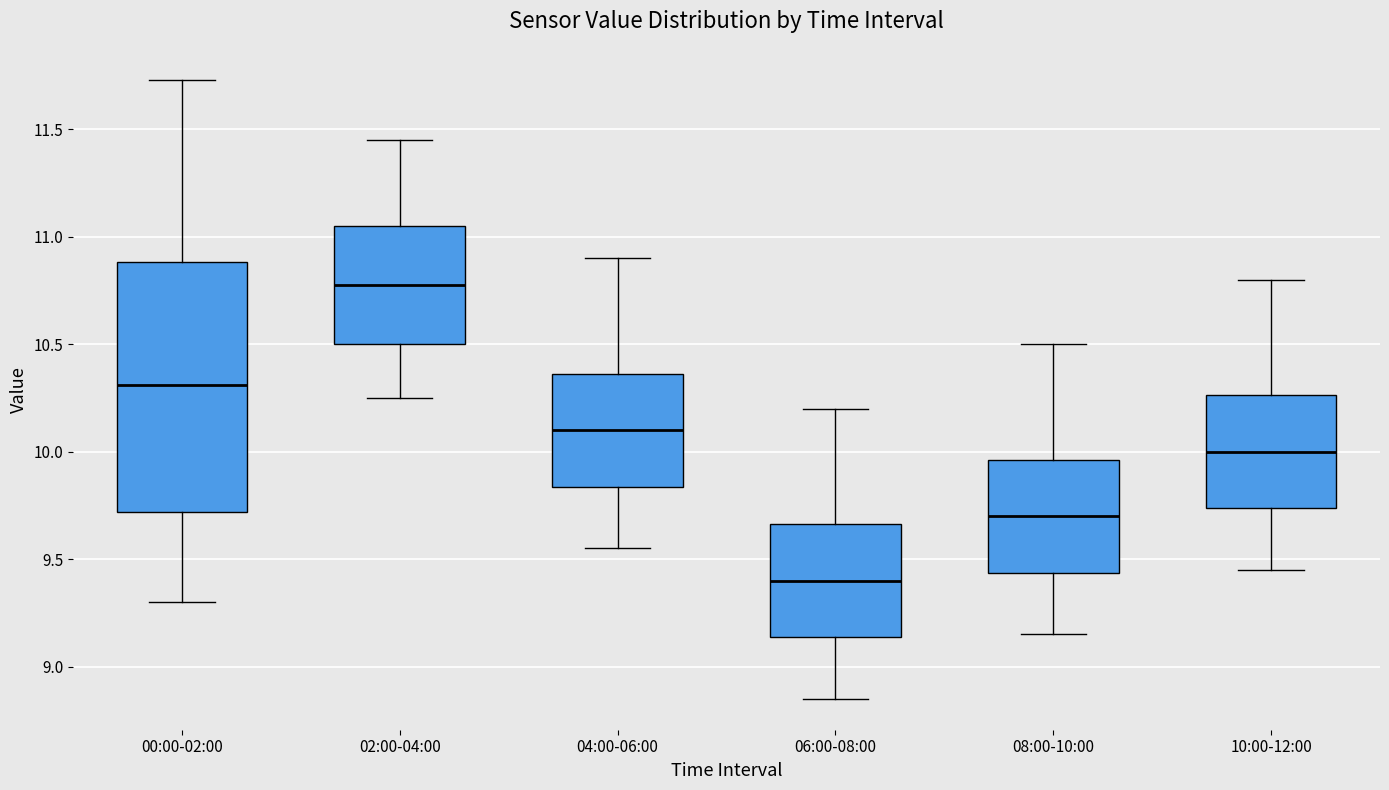

Reading left to right, read every box against the y-axis: the position of its median line, the range the box covers, and the ends of its whiskers. The values are not printed on the chart, so give them approximately, as read against the axis.

00:00-02:00: median 10.30, box 9.70 to 10.90, whiskers 9.30 to 11.75
02:00-04:00: median 10.80, box 10.50 to 11.05, whiskers 10.25 to 11.45
04:00-06:00: median 10.10, box 9.85 to 10.35, whiskers 9.55 to 10.90
06:00-08:00: median 9.40, box 9.15 to 9.65, whiskers 8.85 to 10.20
08:00-10:00: median 9.70, box 9.45 to 9.95, whiskers 9.15 to 10.50
10:00-12:00: median 10.00, box 9.75 to 10.25, whiskers 9.45 to 10.80